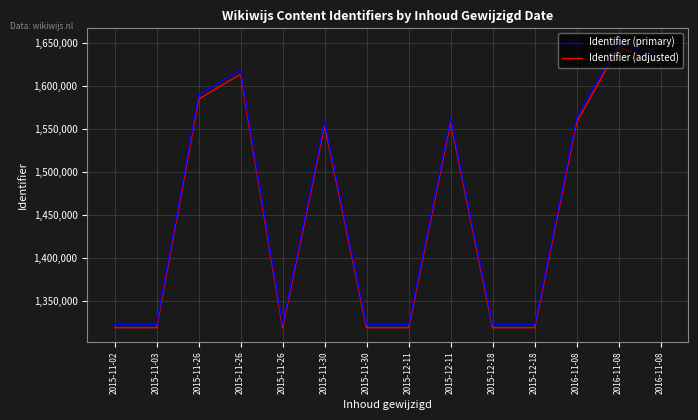

What are all the series names shown in the legend?

Identifier (primary), Identifier (adjusted)